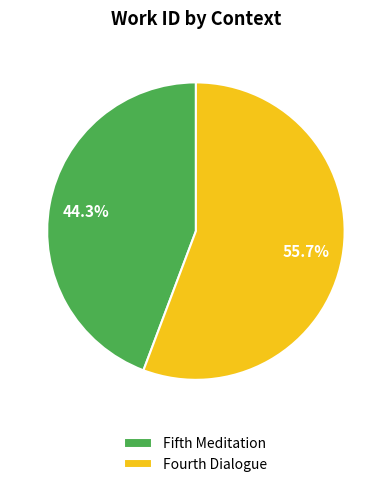

Does Fourth Dialogue represent more than half of the total?

Yes